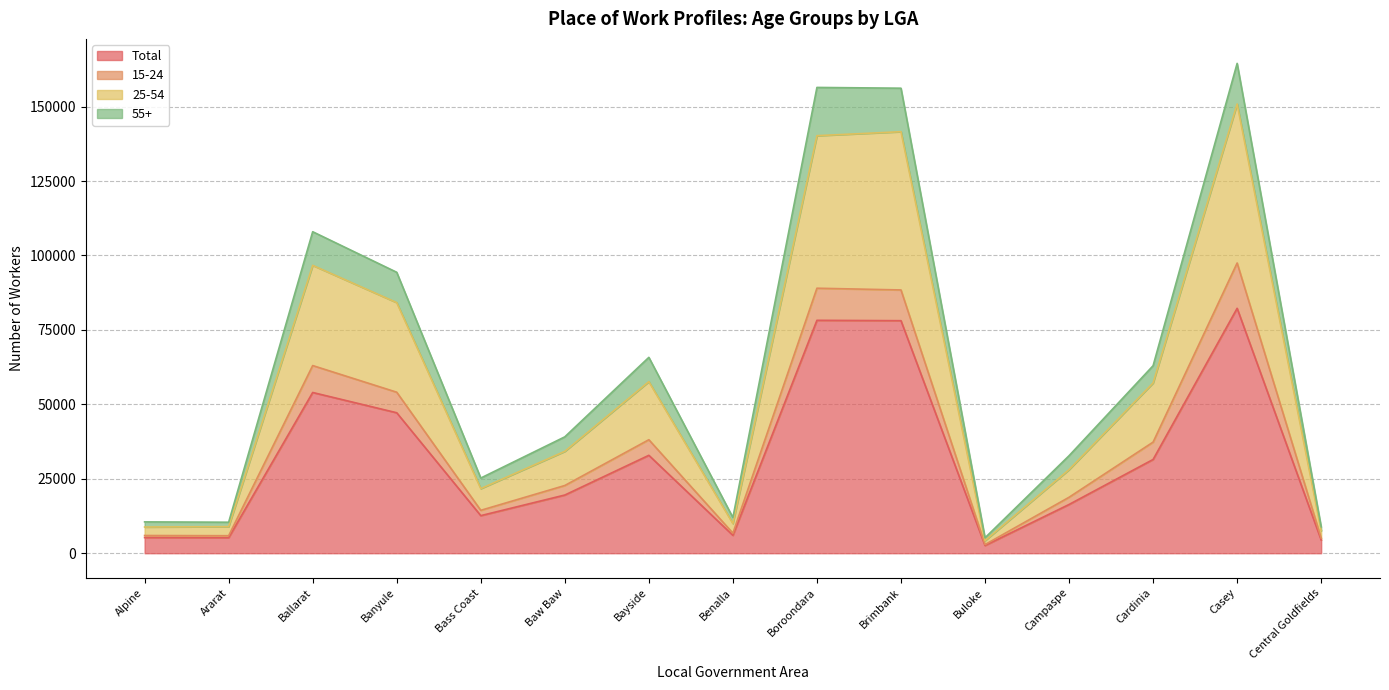

Reading right to left, extract all data points from this chart.

Total: Central Goldfields=4438	Casey=82257	Cardinia=31486	Campaspe=16371	Buloke=2590	Brimbank=78096	Boroondara=78222	Benalla=6003	Bayside=32884	Baw Baw=19545	Bass Coast=12622	Banyule=47174	Ballarat=53983	Ararat=5211	Alpine=5264
15-24: Central Goldfields=5097	Casey=97473	Cardinia=37320	Campaspe=18794	Buloke=2905	Brimbank=88420	Boroondara=89003	Benalla=6737	Bayside=38121	Baw Baw=22742	Bass Coast=14409	Banyule=54077	Ballarat=63027	Ararat=5880	Alpine=5951
25-54: Central Goldfields=7537	Casey=150866	Cardinia=57185	Campaspe=28065	Buloke=4217	Brimbank=141569	Boroondara=140231	Benalla=9976	Bayside=57626	Baw Baw=34217	Bass Coast=21697	Banyule=84167	Ballarat=96681	Ararat=8926	Alpine=8803
55+: Central Goldfields=8880	Casey=164514	Cardinia=62982	Campaspe=32750	Buloke=5180	Brimbank=156178	Boroondara=156436	Benalla=11993	Bayside=65784	Baw Baw=39088	Bass Coast=25247	Banyule=94353	Ballarat=107976	Ararat=10412	Alpine=10527